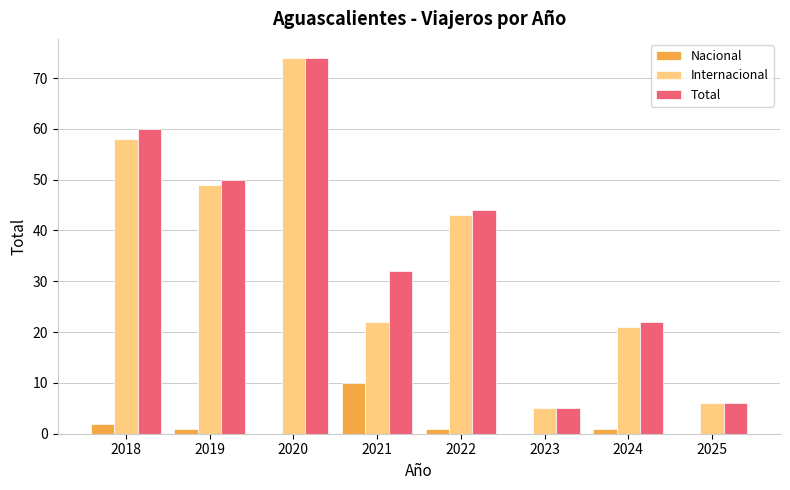

What are all the series names shown in the legend?

Nacional, Internacional, Total